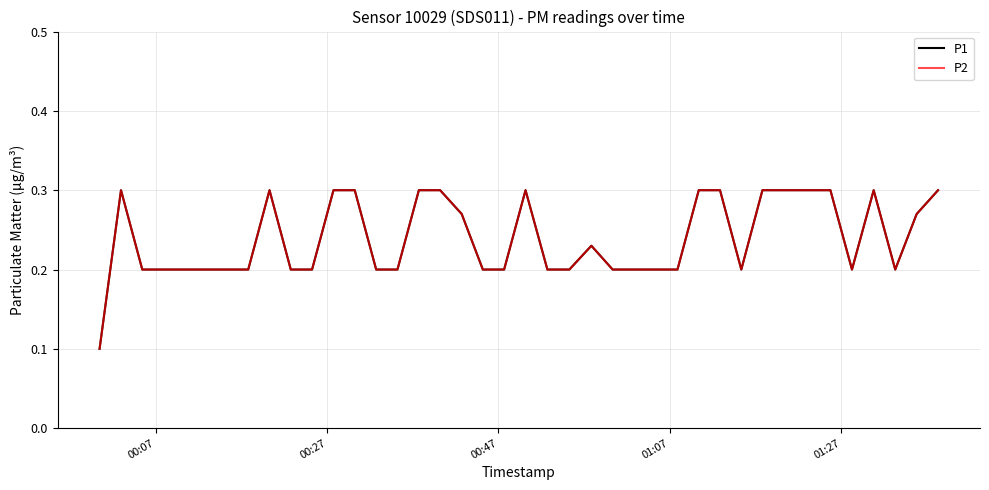

Does the chart display data point markers on the line(s)?

No